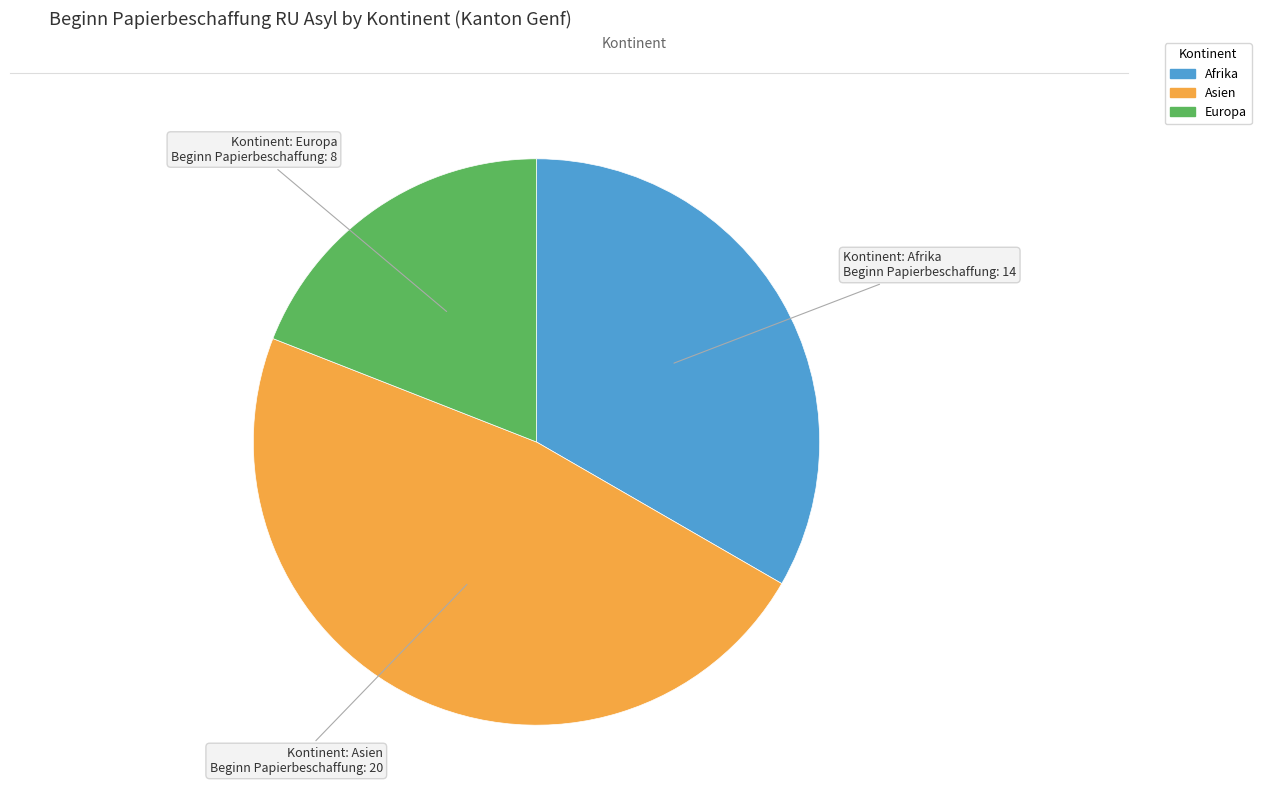

Do Europa and Afrika together represent more than half of the pie?

Yes